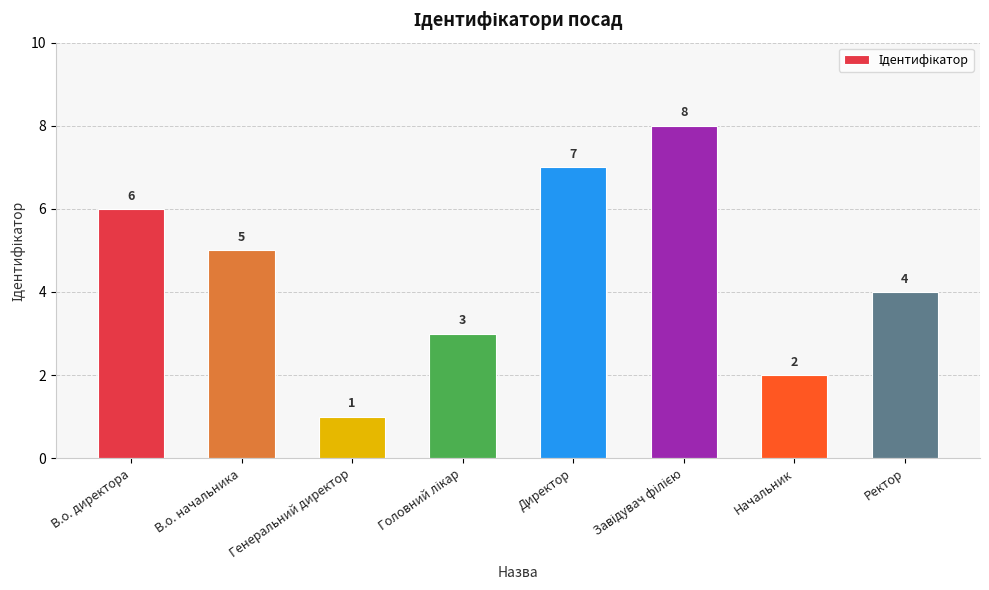

What is the greatest value displayed?

8